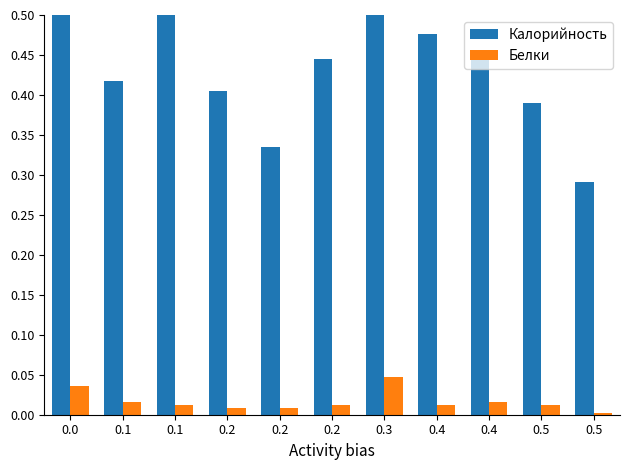

What is the sum of all Белки values?

0.2